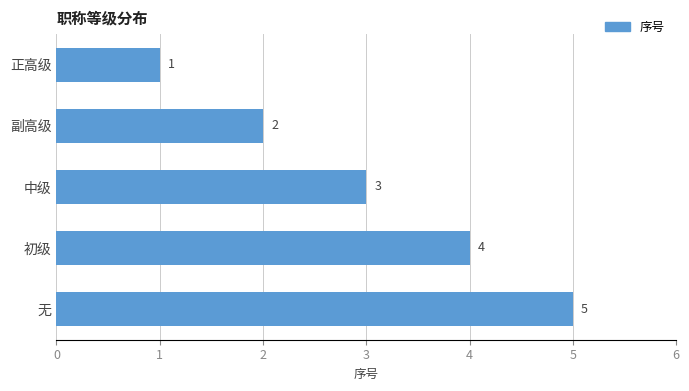

Rank the categories by value from lowest to highest.

正高级, 副高级, 中级, 初级, 无